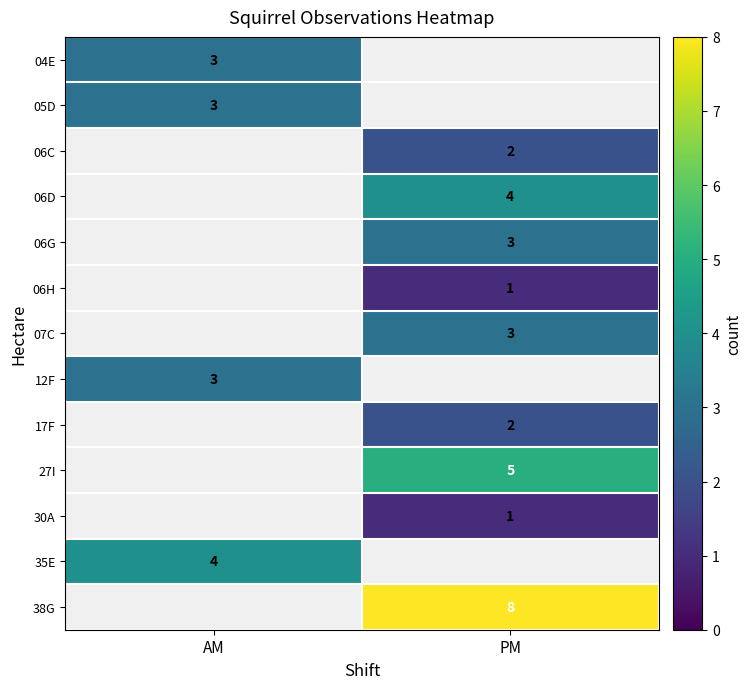

What is the total value across all series at AM?

13